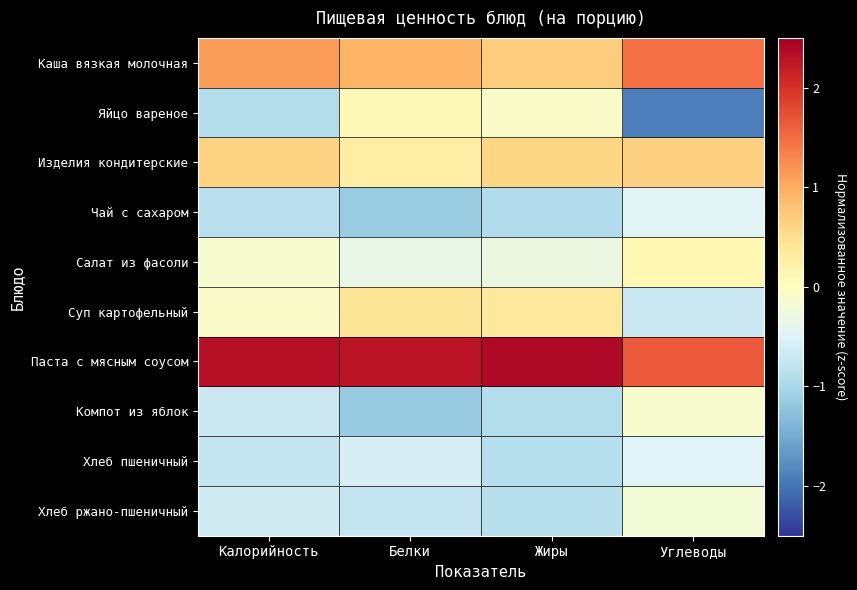

Which category has the highest value across all series?

Жиры